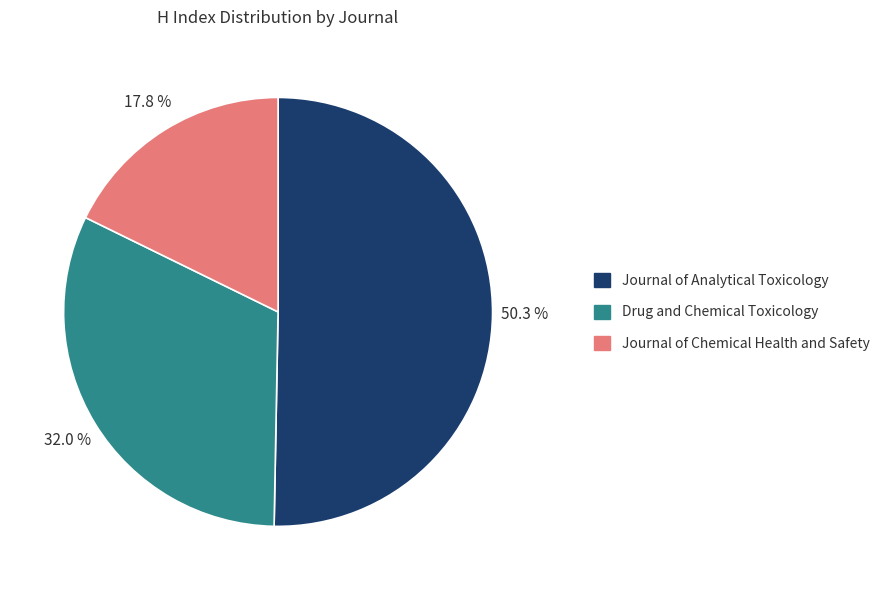

What percentage is the Journal of Analytical Toxicology slice, to the nearest percent?

50%